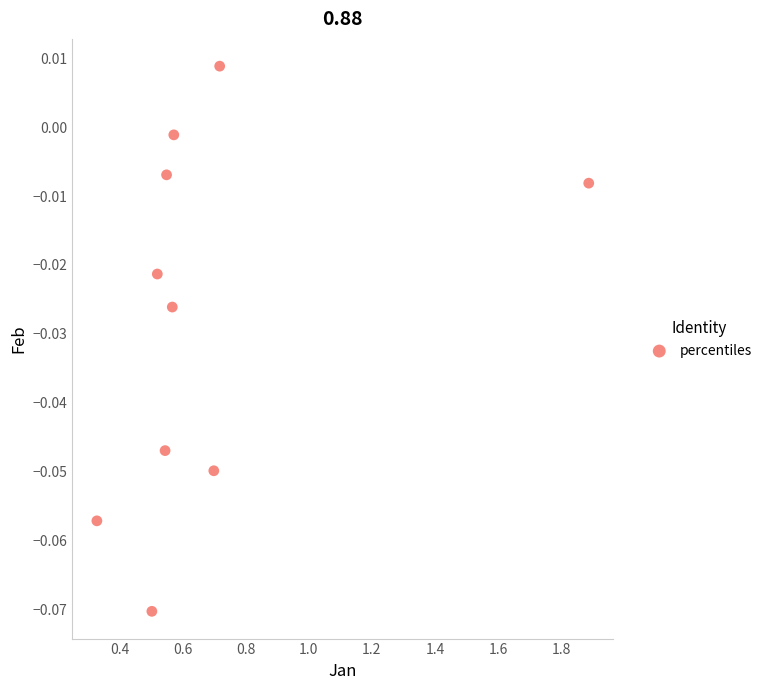

What is the range of X values (max minus min)?

1.6